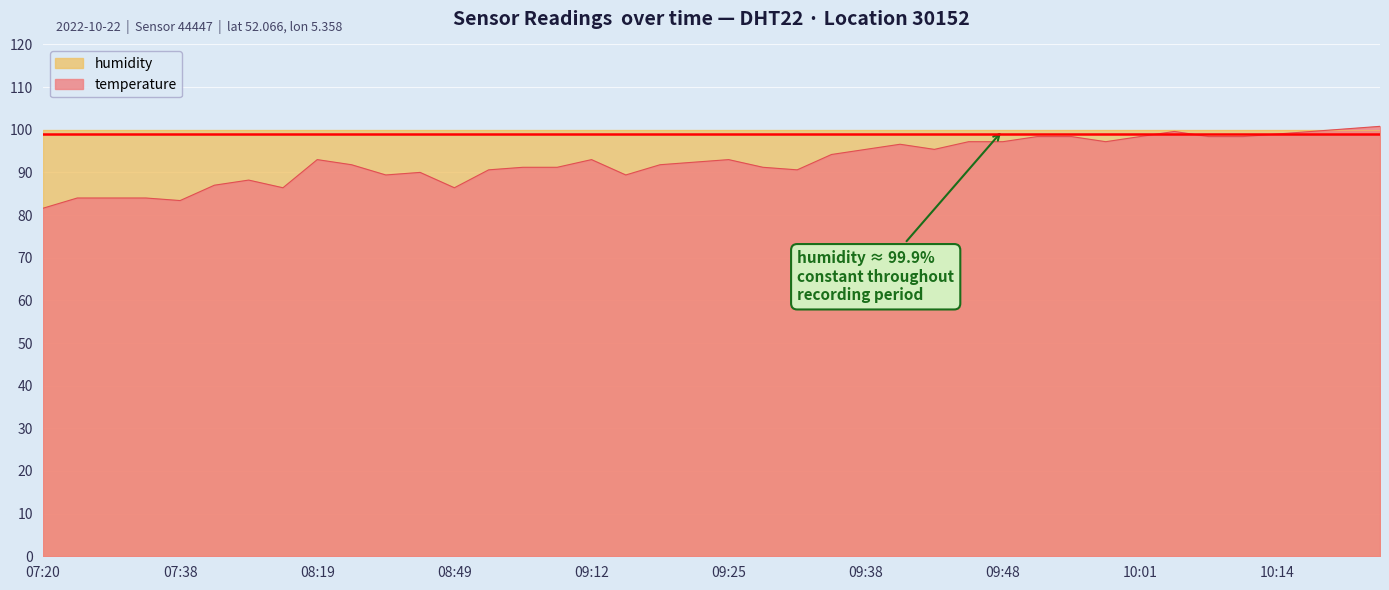

What is the difference between the maximum and minimum values?

3.2